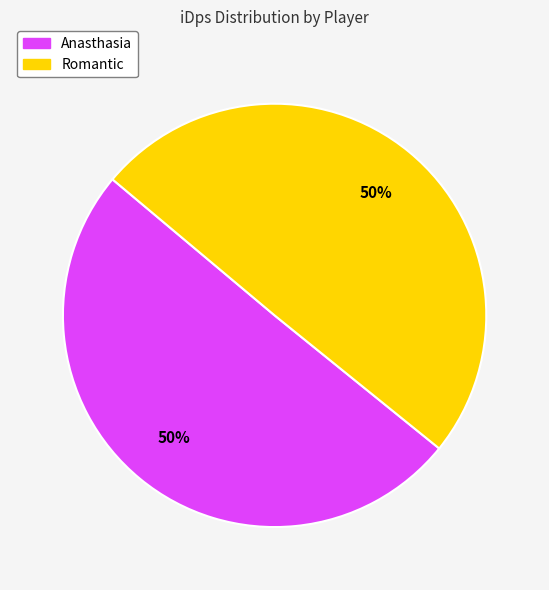

Approximately how many times larger is the value at Anasthasia compared to Romantic?

1.0